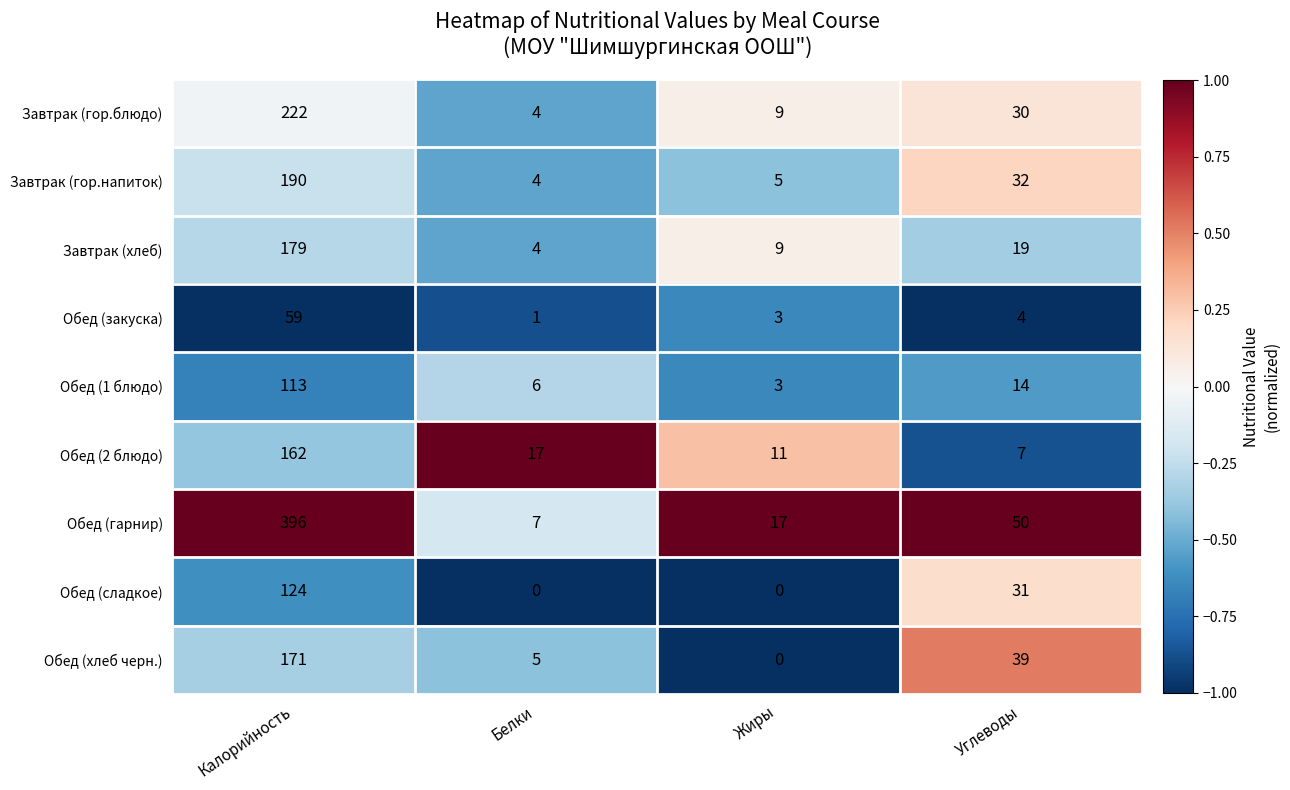

Where does the Обед (сладкое) series first go above 31?

Калорийность